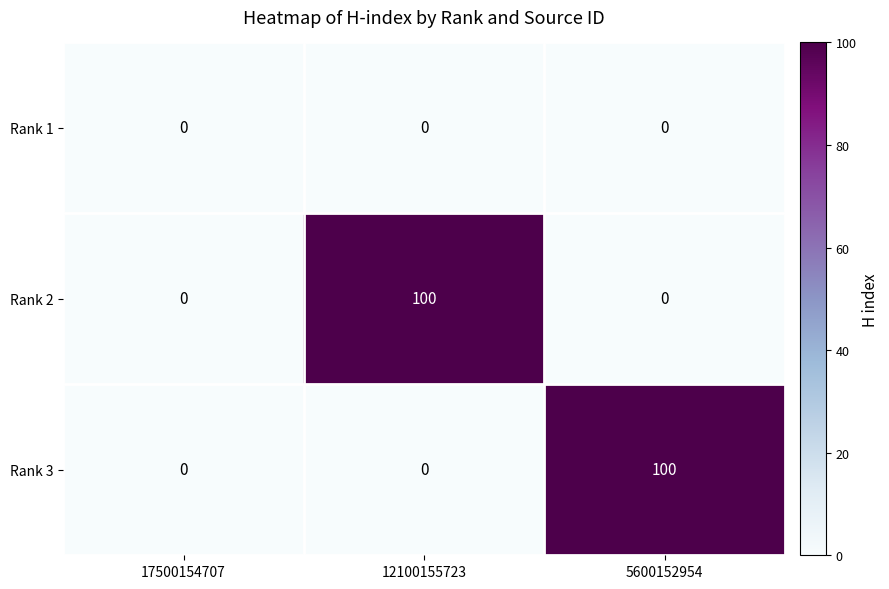

True or false: Rank 2 has a value of 0 at 5600152954.

True